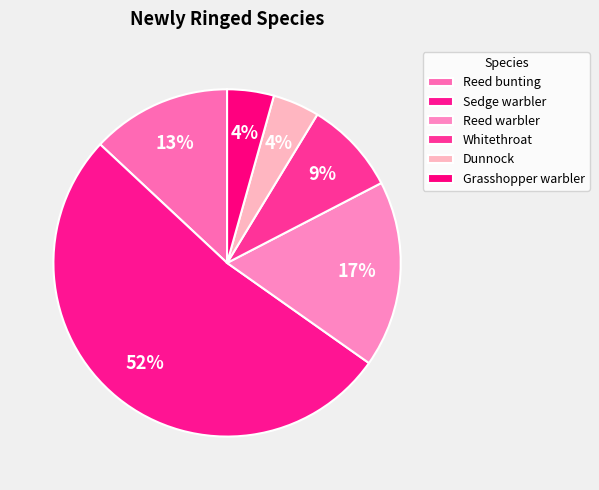

How many slices are in this pie chart?

6